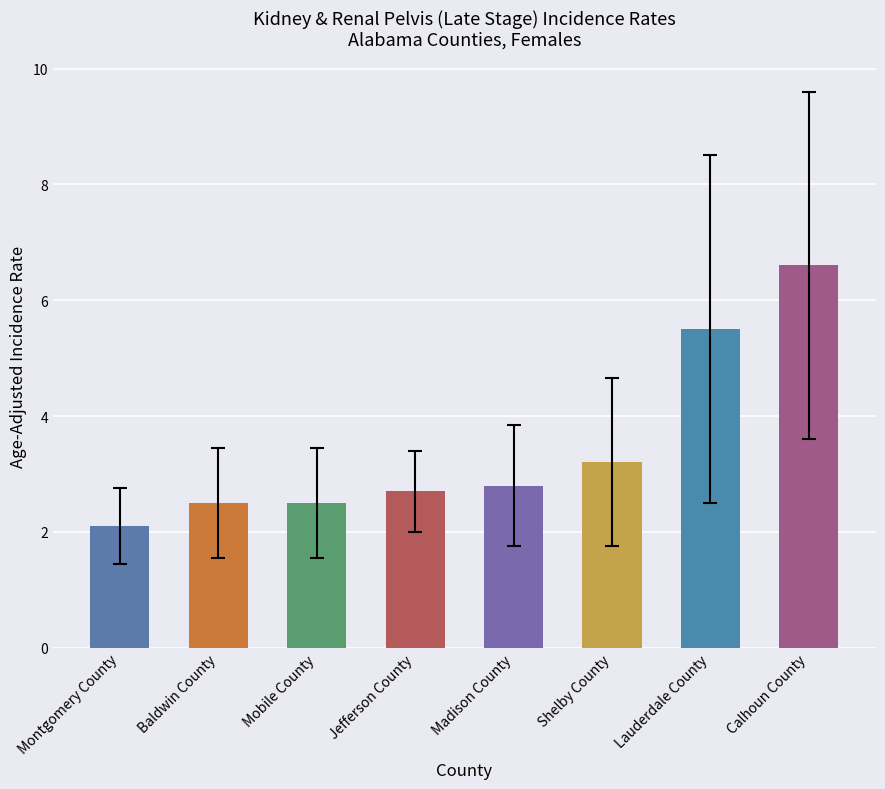

What is the difference between the values at Baldwin County and Montgomery County?

0.4